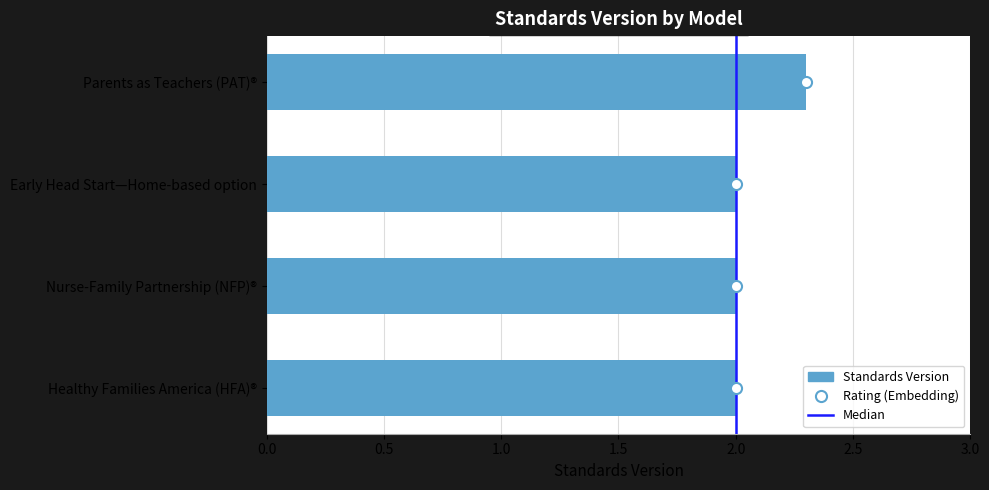

How many values are between 2 and 3?

4